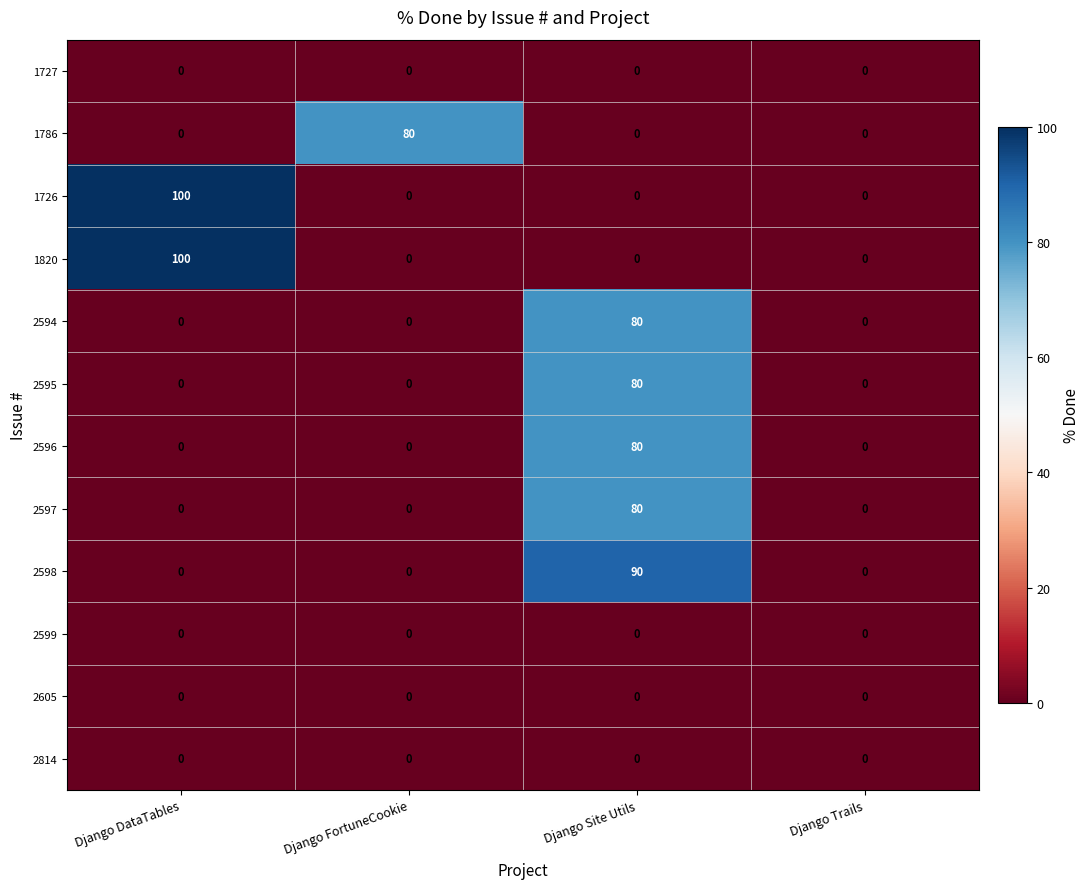

How many series are shown in this chart?

12